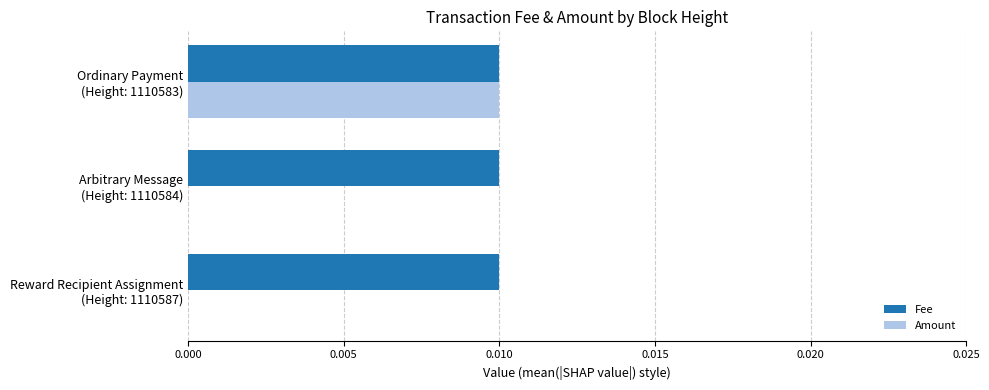

Which series has the largest total across all categories?

Fee